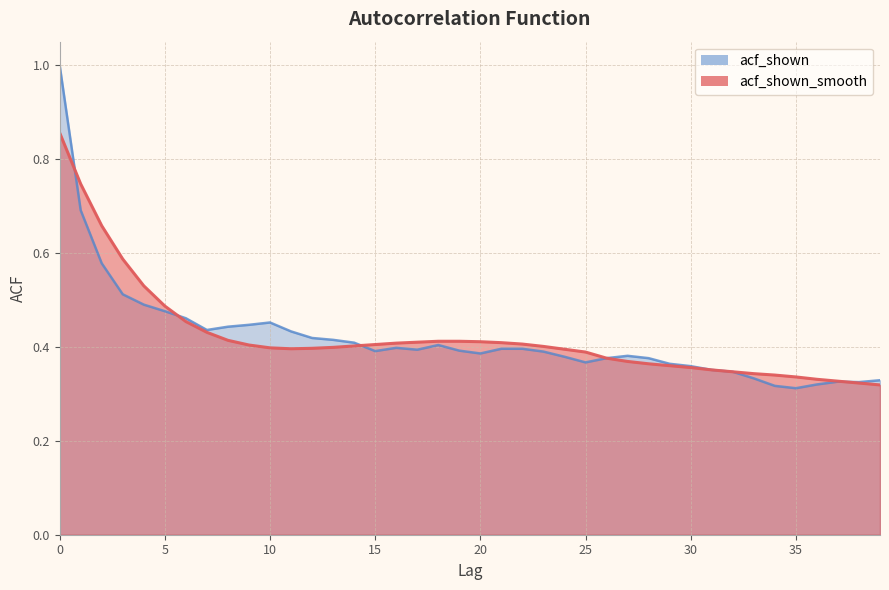

Which series has the largest total across all categories?

acf_shown_smooth